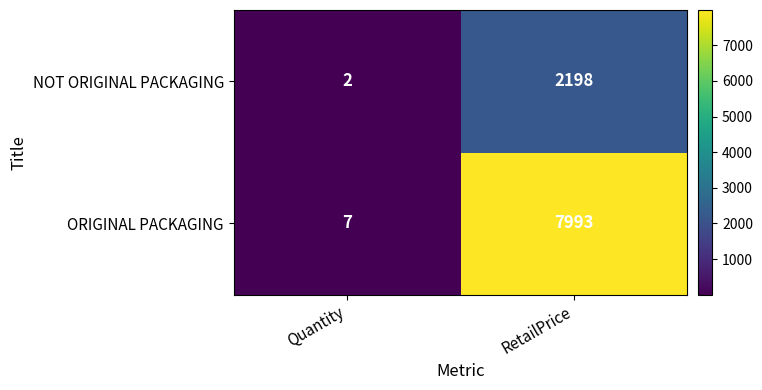

What is the total value across all series at Quantity?

9